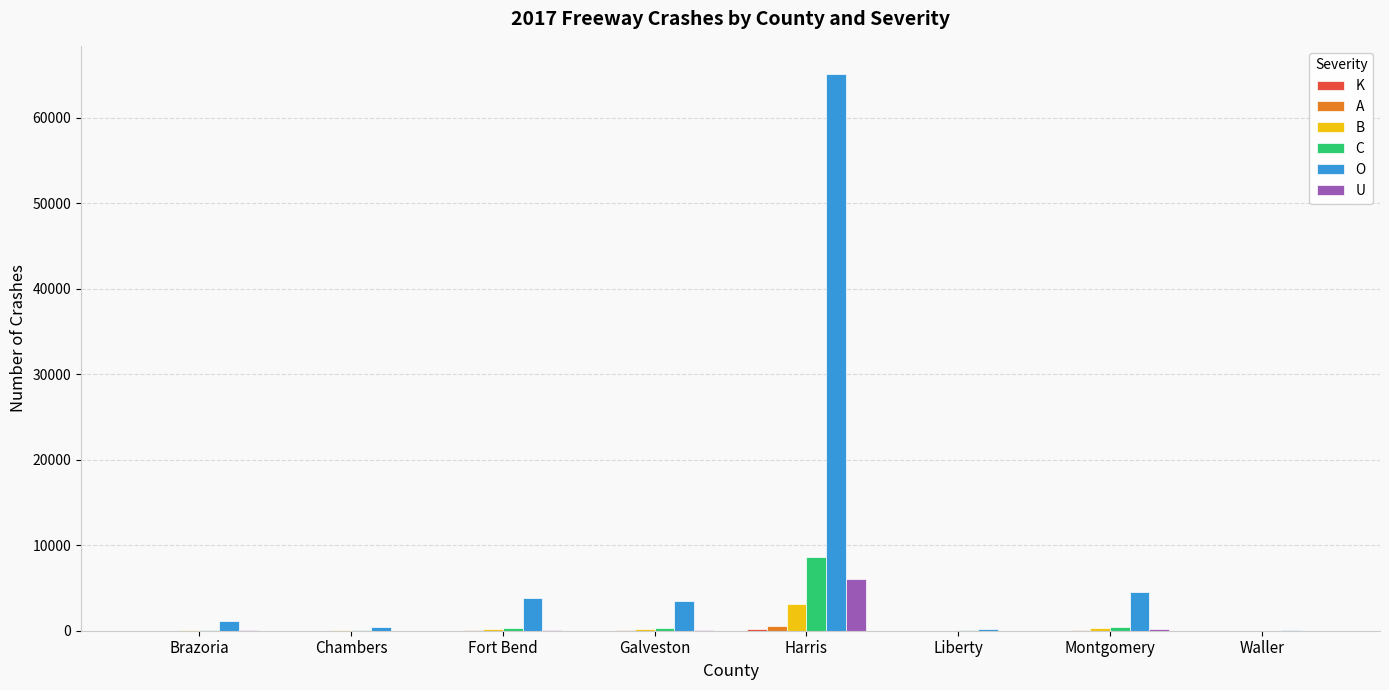

What is the sum of all B values?

3872